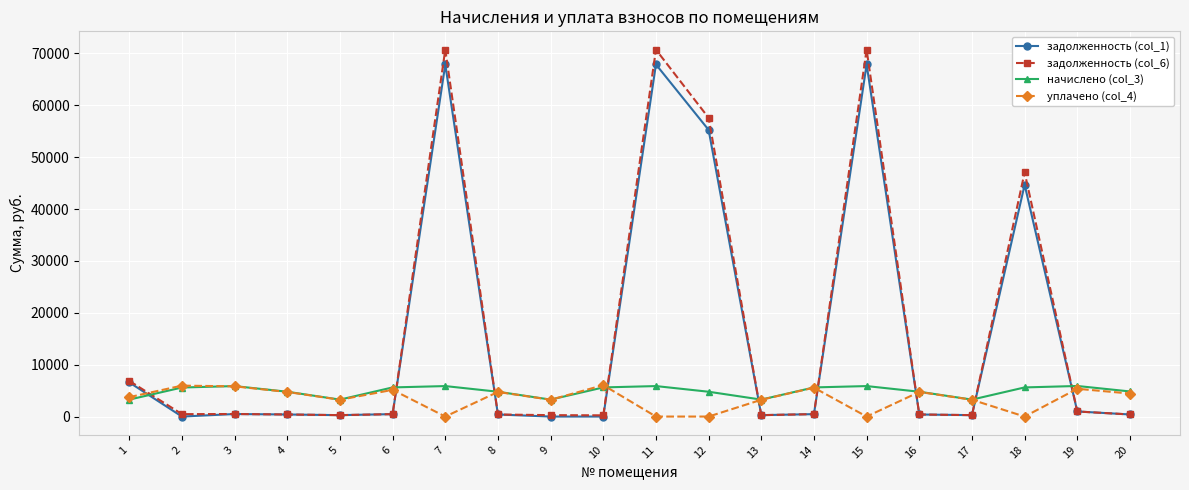

True or false: задолженность (col_1) has more than 1 points higher than both neighbors.

True